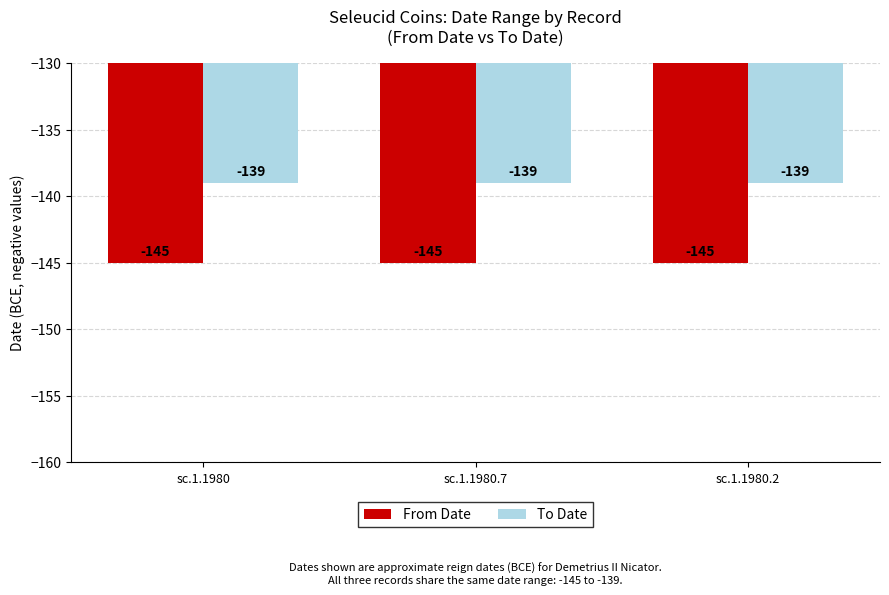

The To Date series shows -228 at sc.1.1980.7. True or false?

False